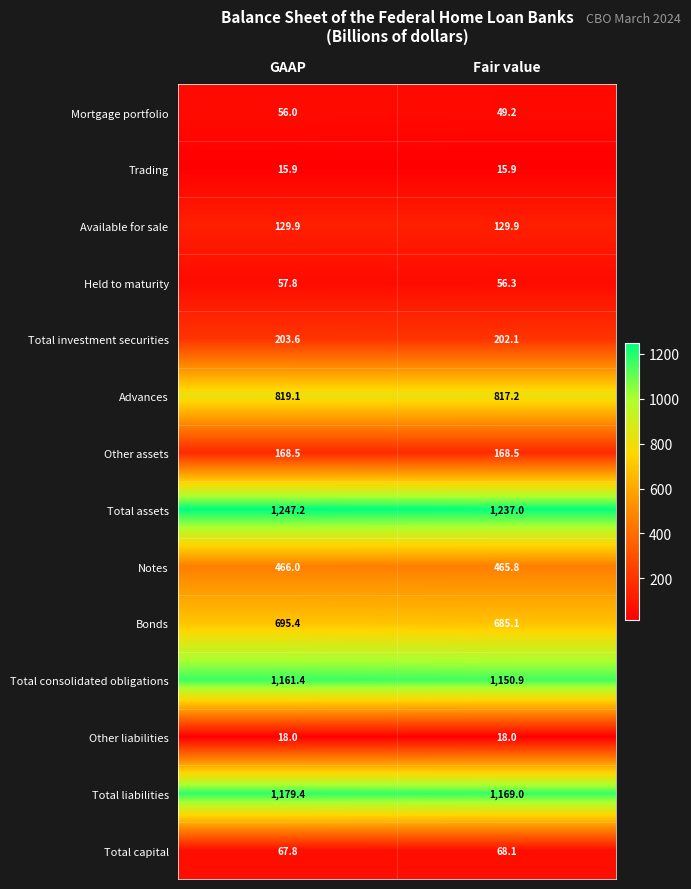

Which category has the highest value across all series?

GAAP